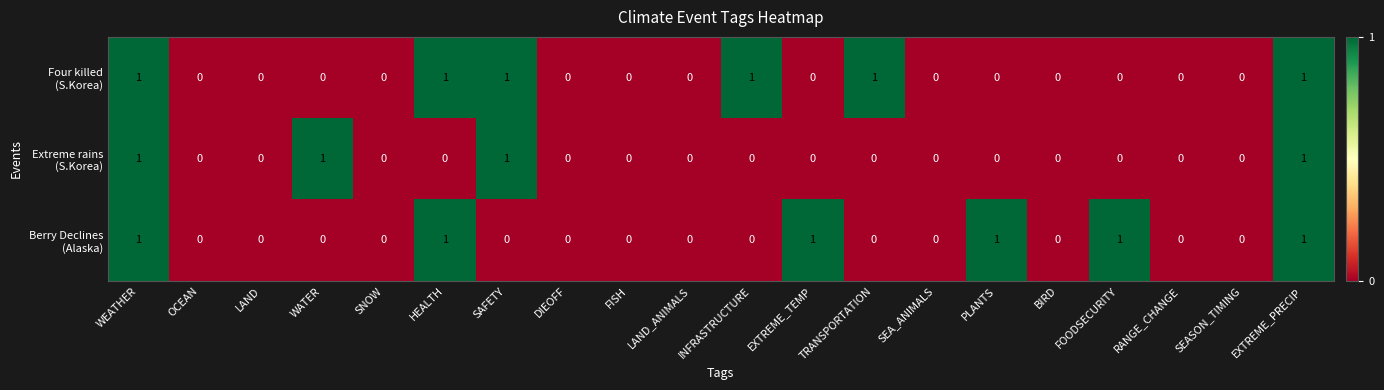

Count the number of categories in the chart.

20